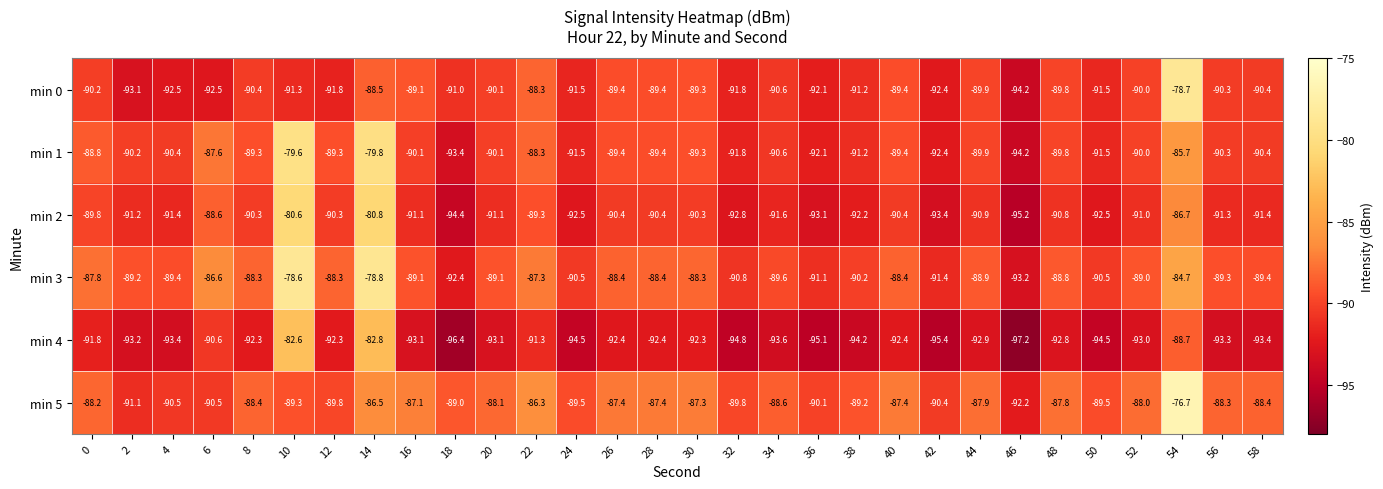

Count the number of data series in this chart.

6